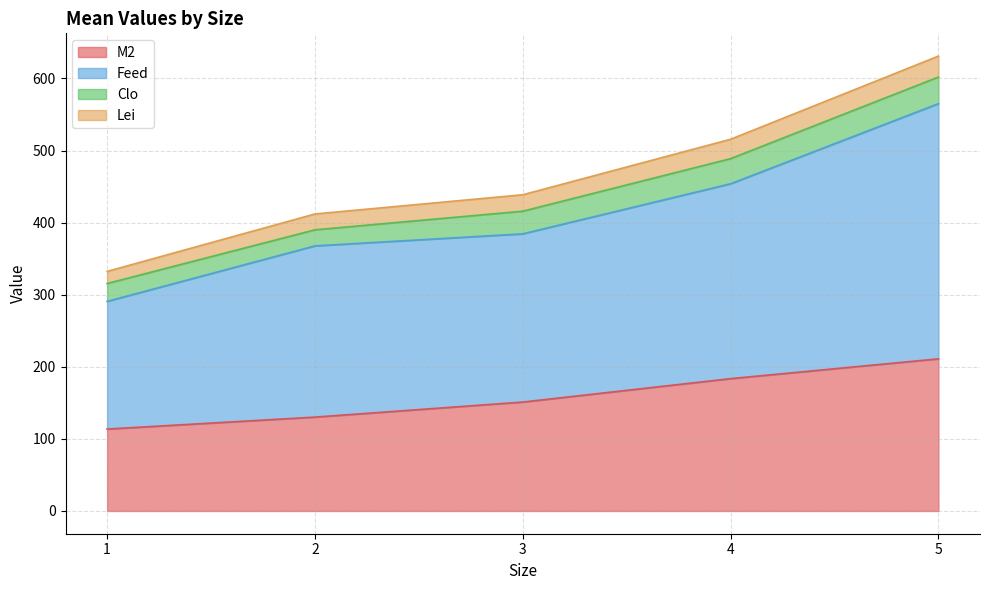

True or false: Feed has a value of 619.4 at 5.

False